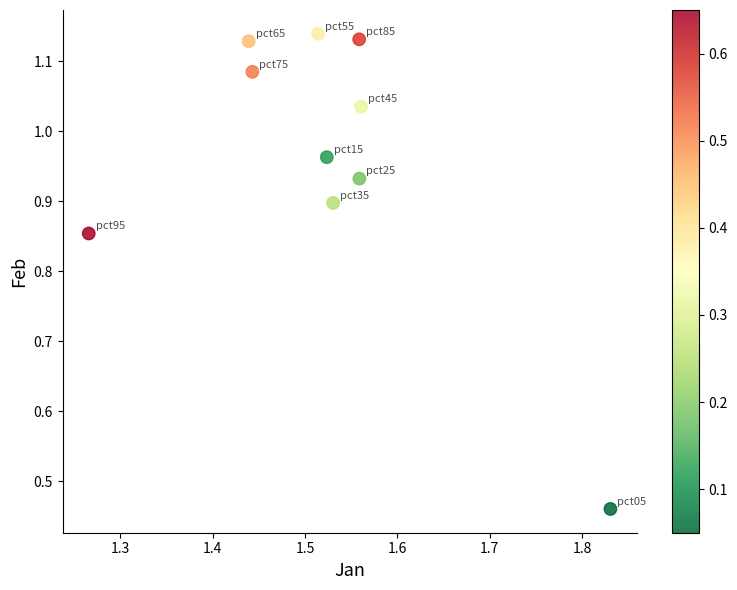

What is the average X value?

1.5